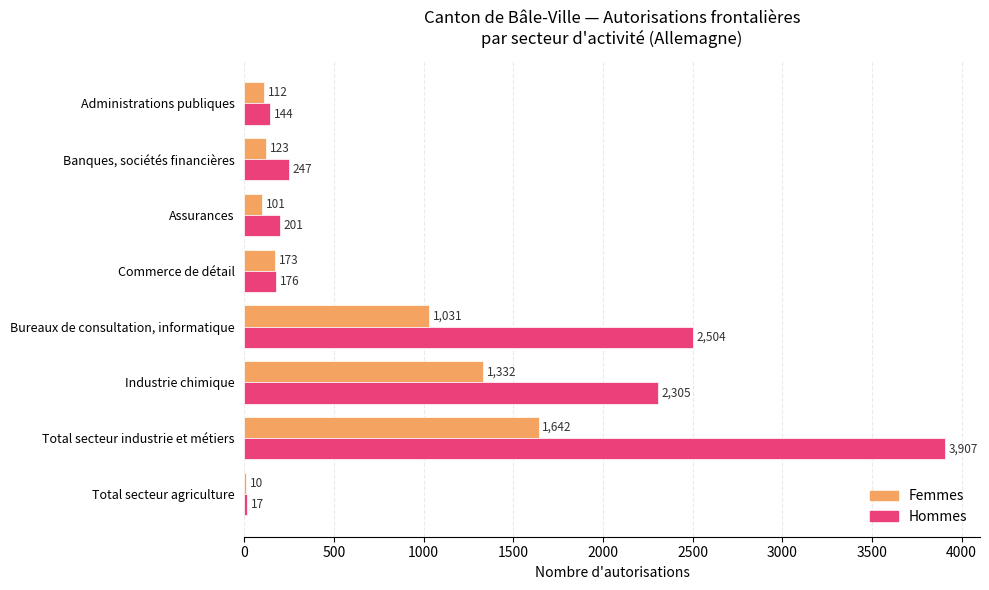

Which category has the highest value across all series?

Total secteur industrie et métiers